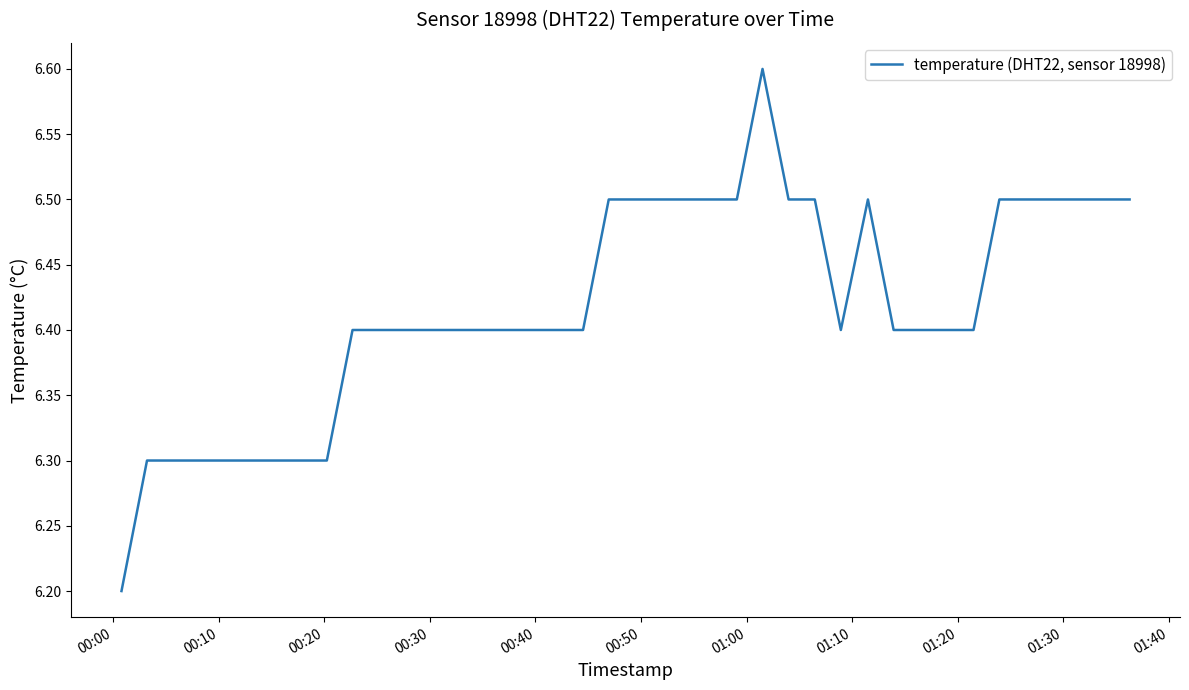

Does the chart have visible grid lines?

No